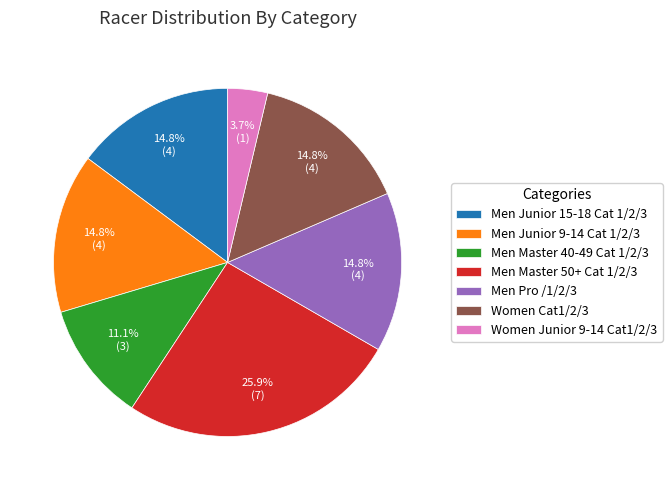

To the nearest percent, what is the difference between the largest and smallest slice percentages?

22%